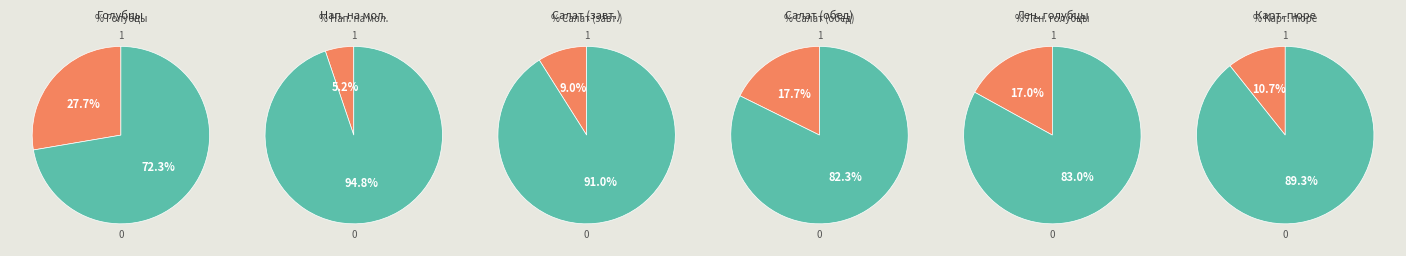

Combined, do салат из свежих овощей (обед) and кофейный напиток на молоке account for over 50%?

No